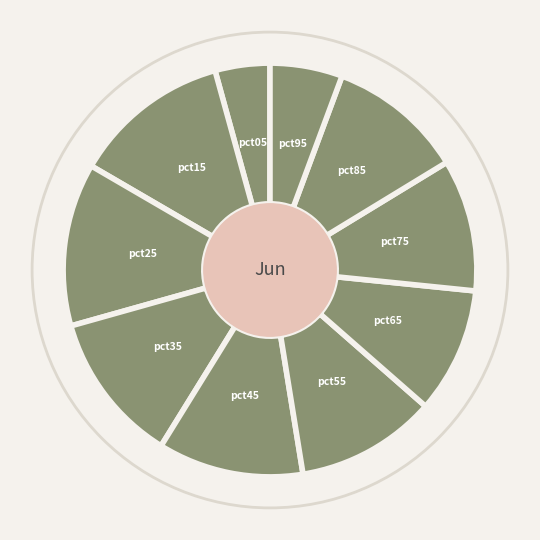

Which slice is the smallest?

pct05